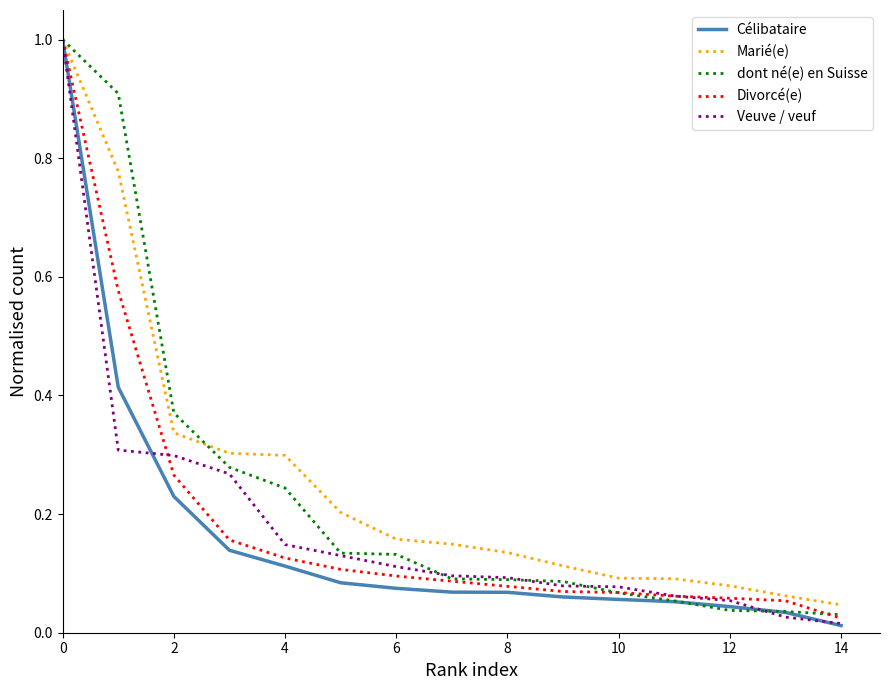

What is the greatest value displayed?

1.0